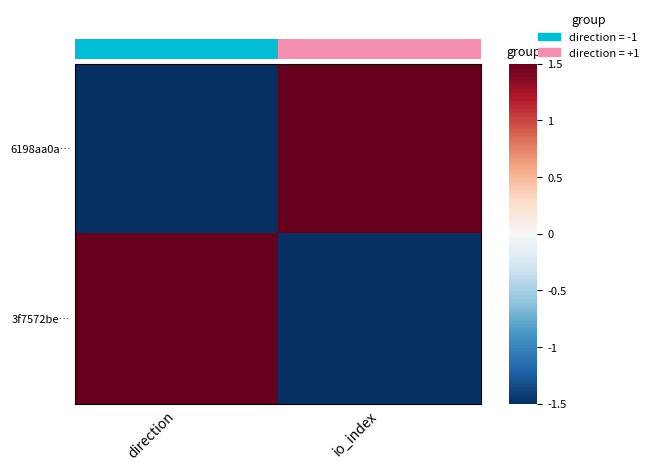

What is the spread (max minus min) of values at direction?

3.0